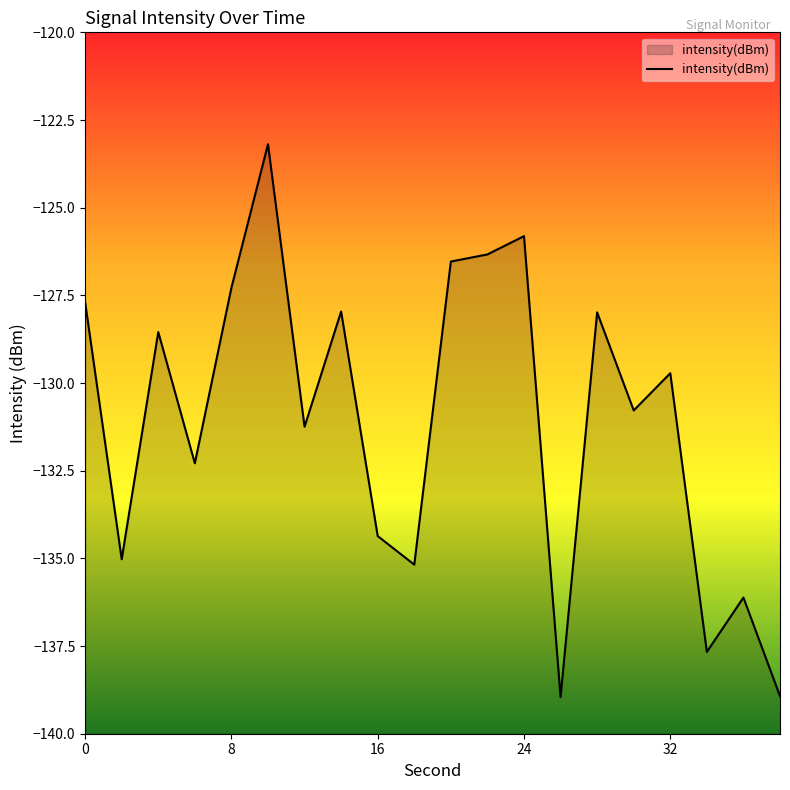

How many lines are shown in the chart?

1